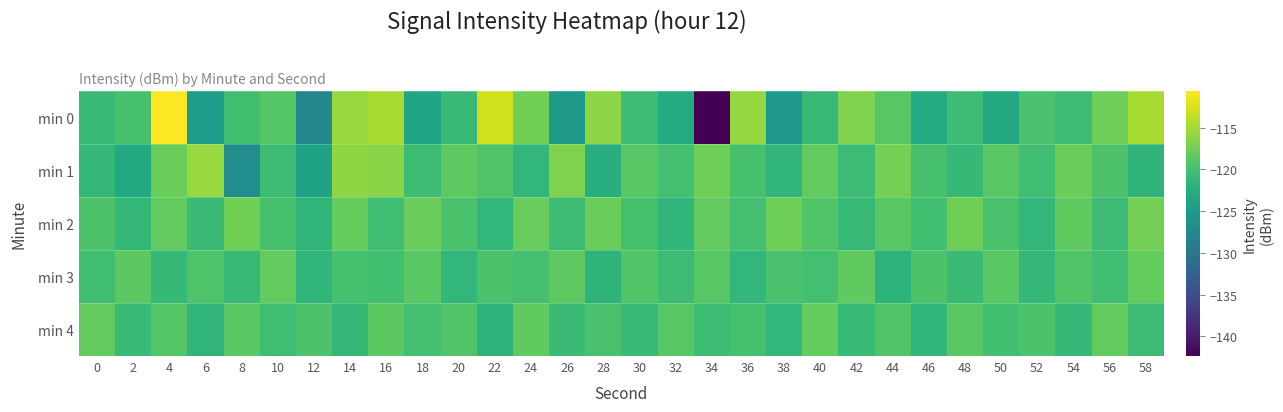

At 48, list the series in order from smallest to largest.

min 1, min 3, min 0, min 4, min 2